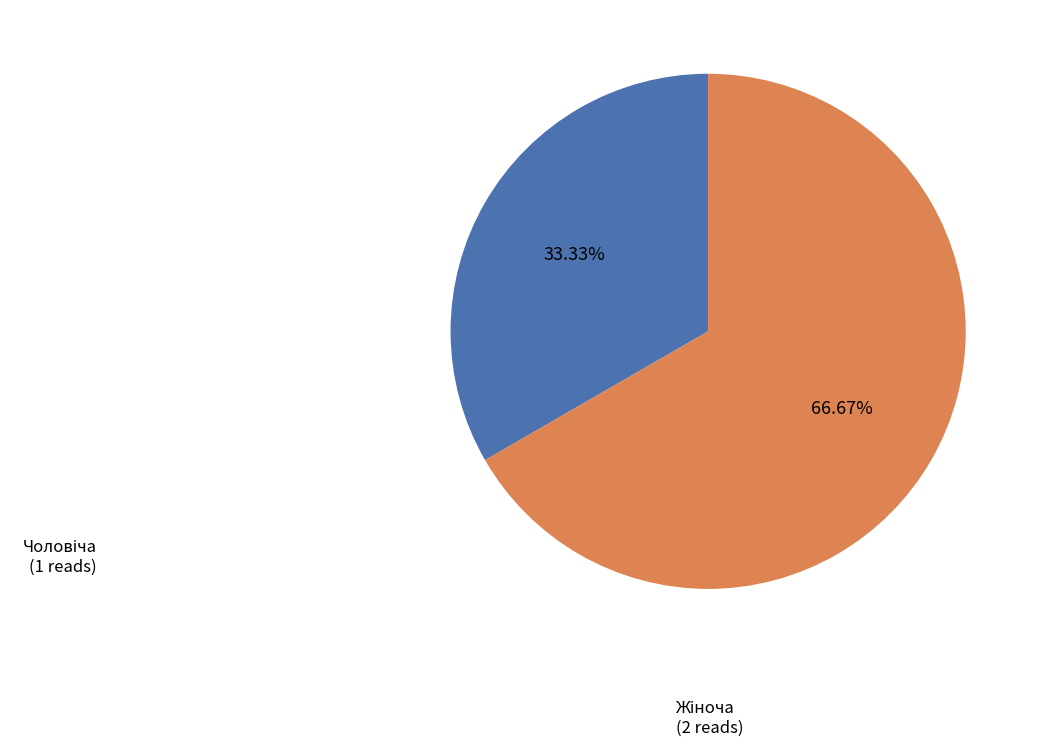

Does any single category account for the majority?

Yes